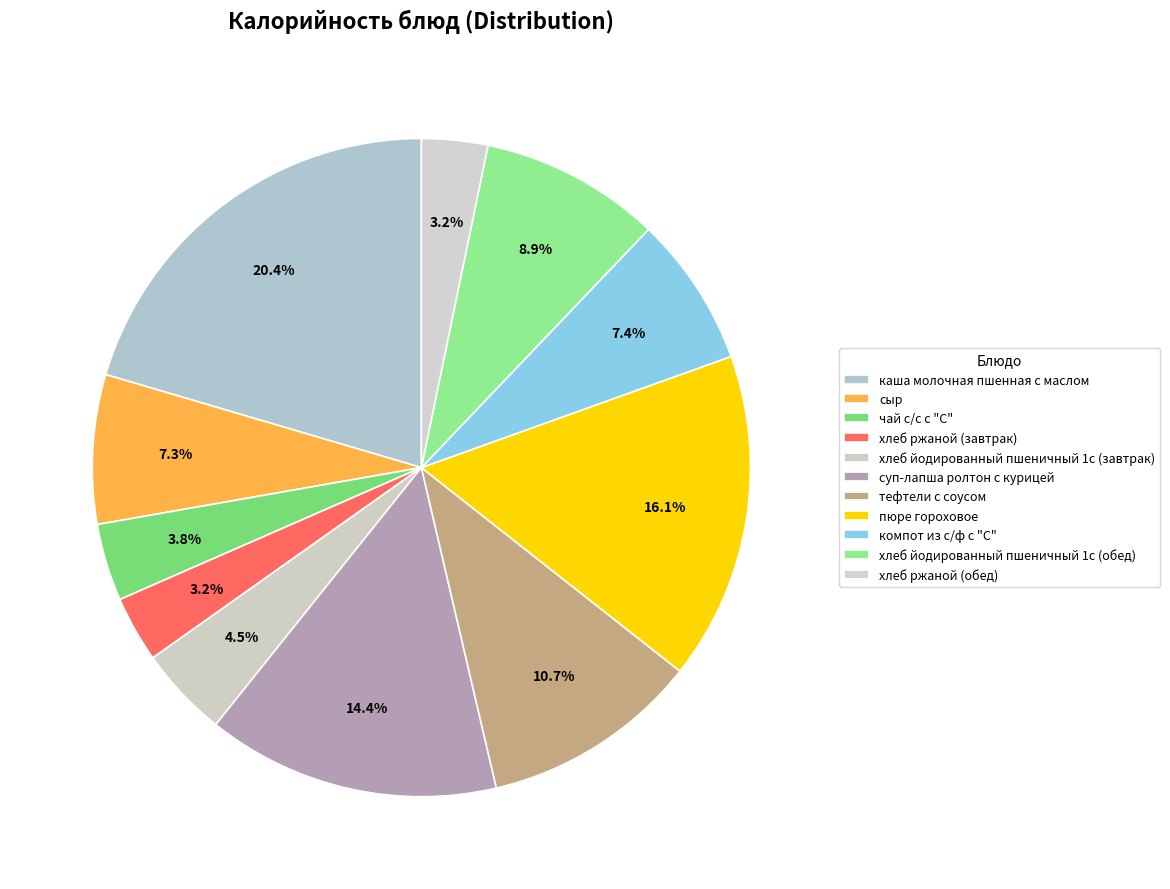

How many slices are in this pie chart?

11